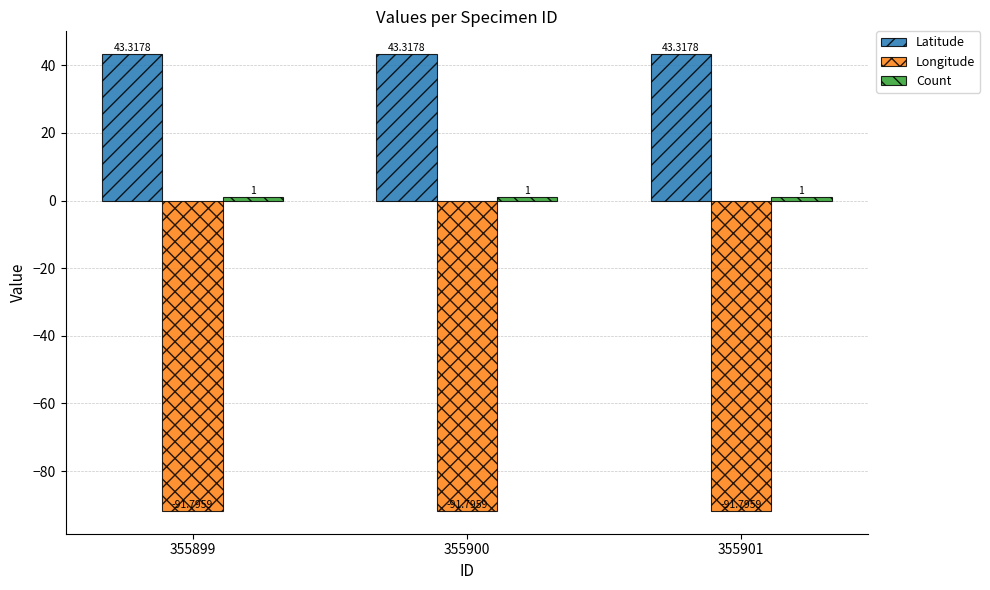

Which series has the largest total across all categories?

Latitude